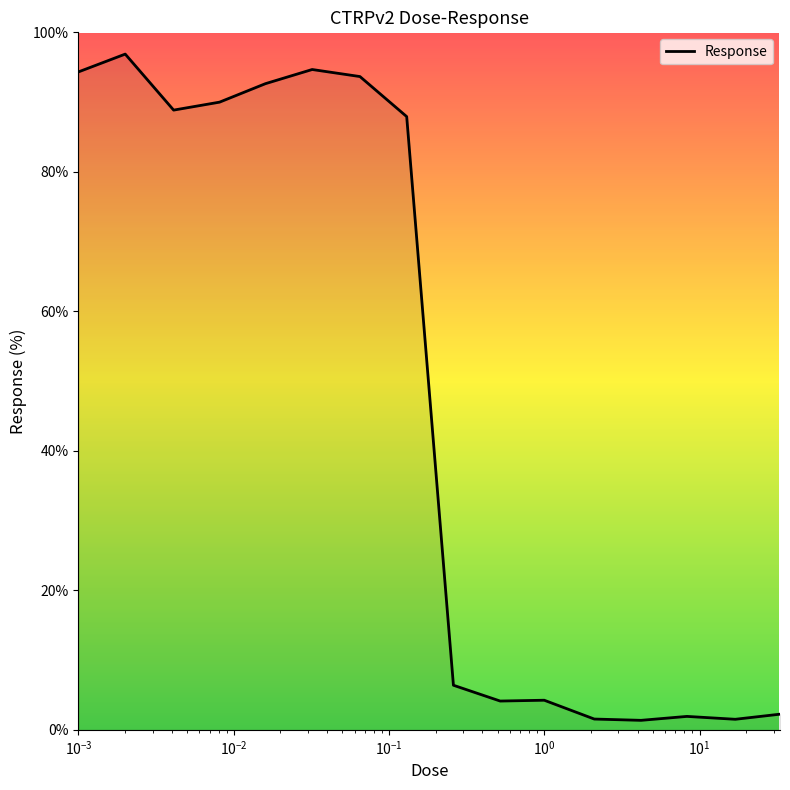

What is the maximum value shown in the chart?

96.9